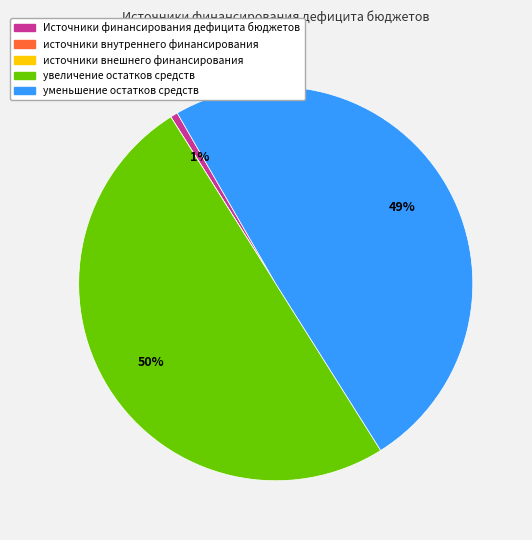

Which slice is the largest?

увеличение остатков средств